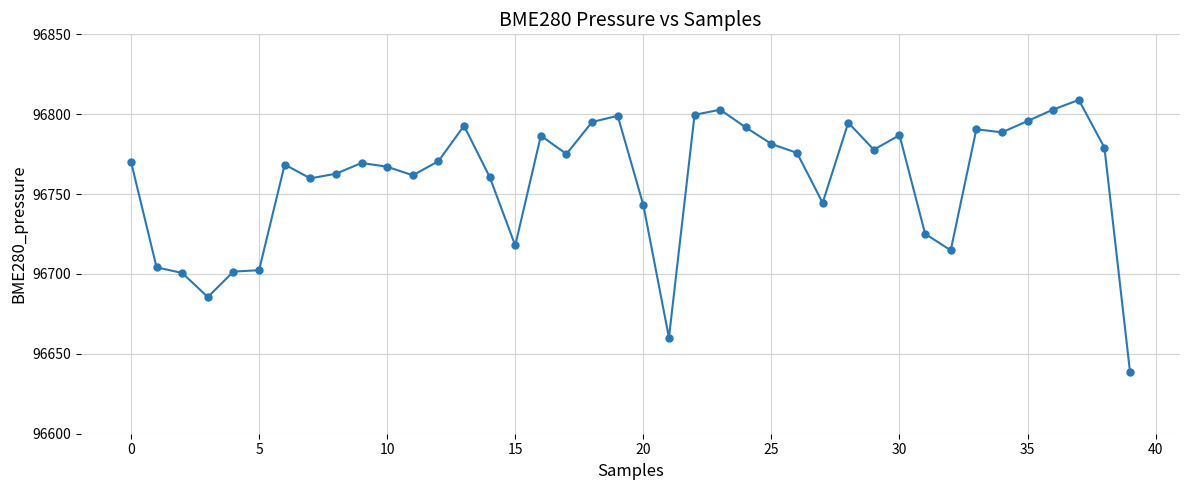

What is the value of the 30th point from the left?

96777.8